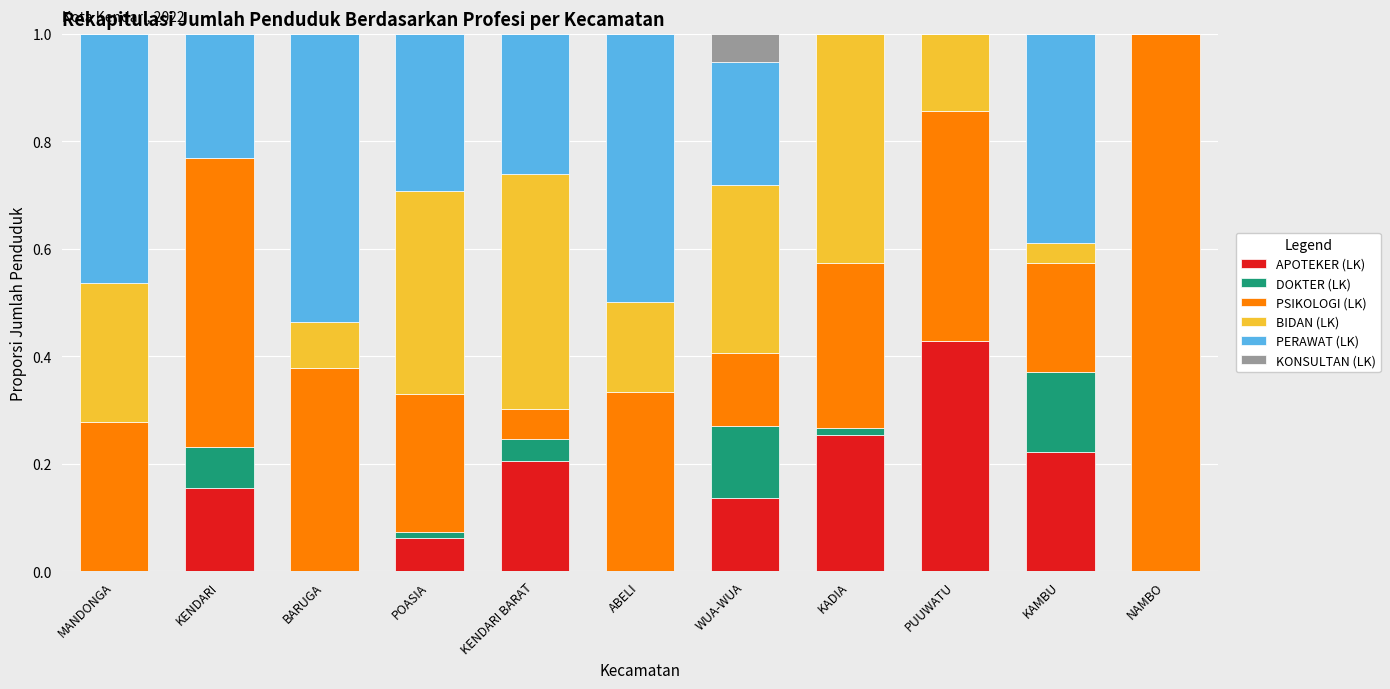

The APOTEKER (LK) series shows 0.2 at NAMBO. True or false?

False